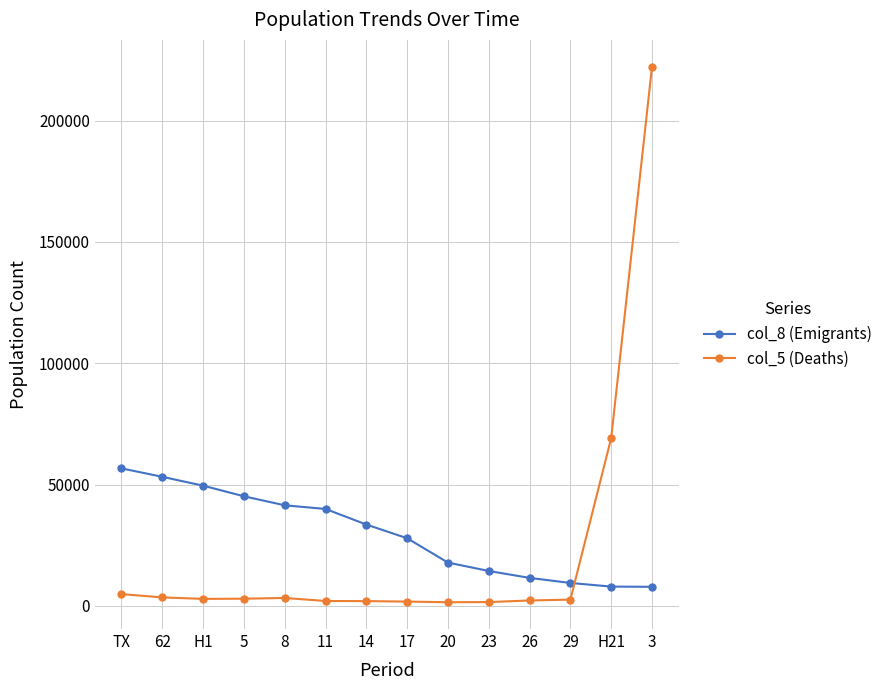

What is the label of the 2nd point from the right?

H21